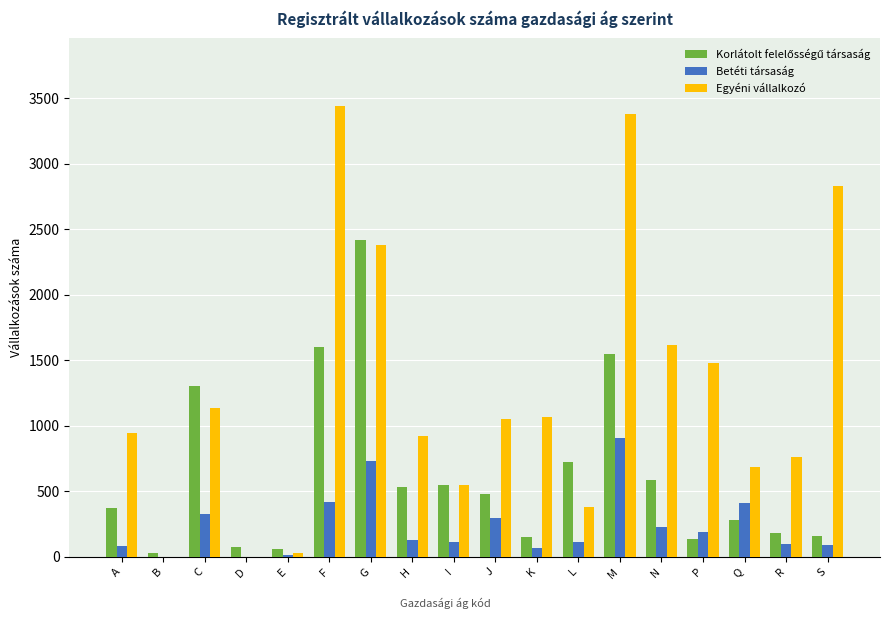

Are the bars grouped side by side (vs. stacked)?

Yes